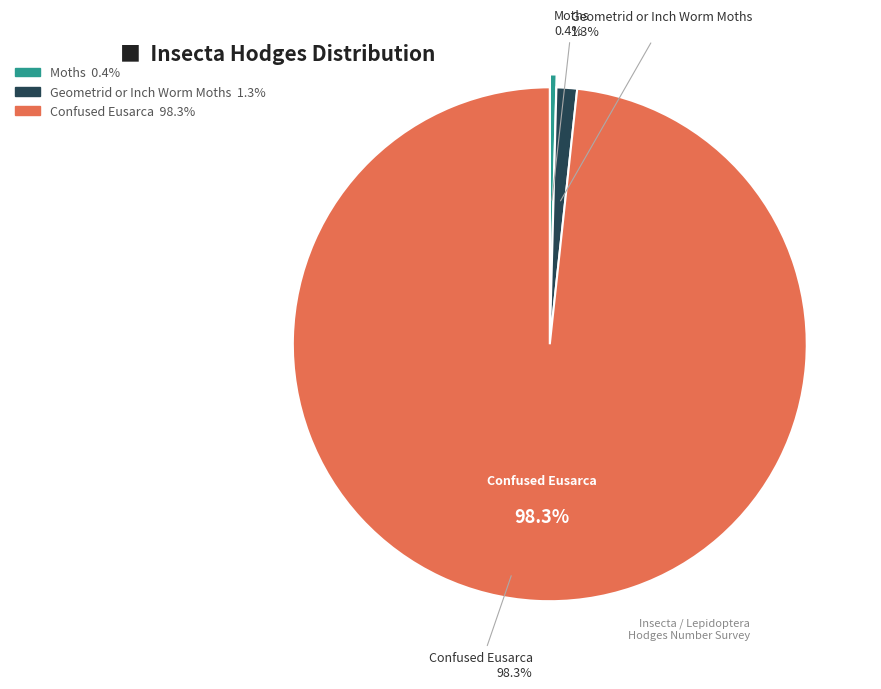

Combined, what portion of the pie is Moths and Confused Eusarca?

98.7%